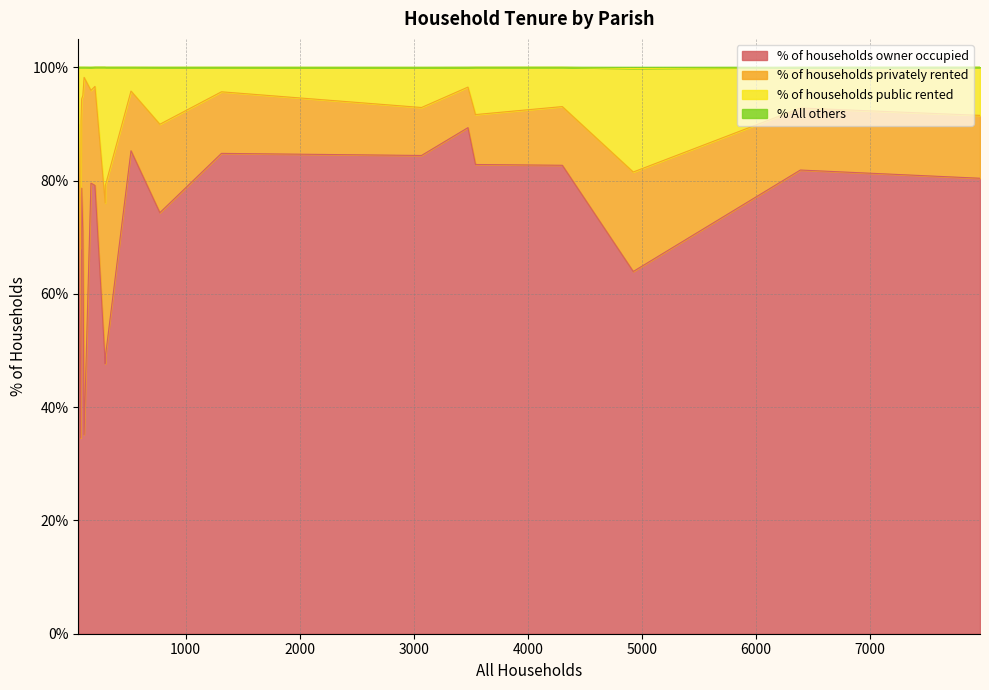

What is the maximum value for % of households owner occupied?

89.3